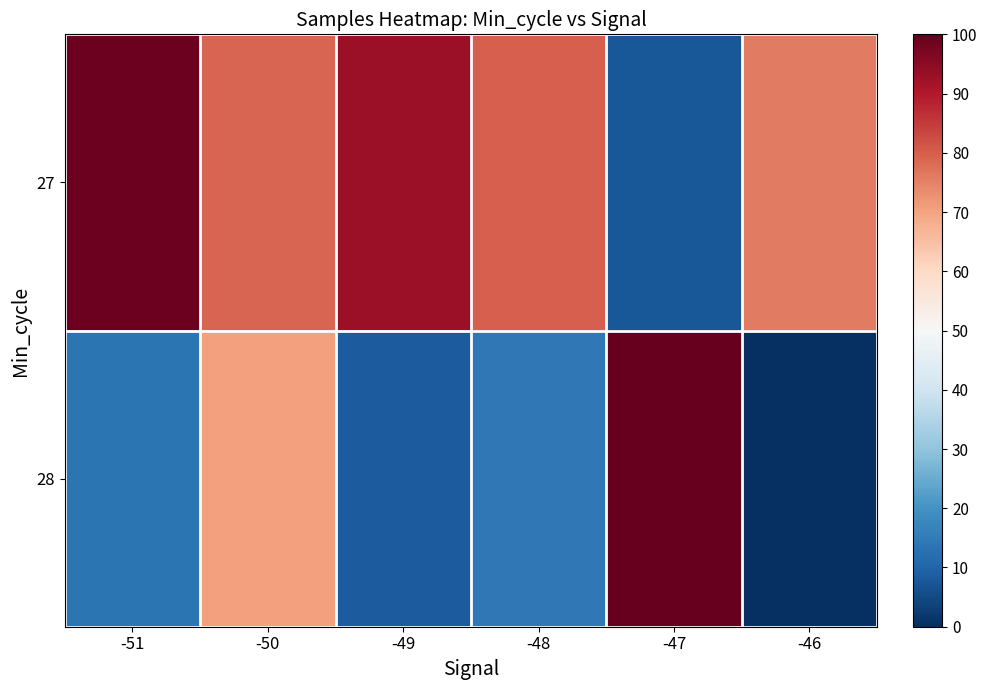

Reading right to left, extract all data points from this chart.

27: -46=76.0	-47=7.5	-48=79.7	-49=93.0	-50=79.1	-51=99.0
28: -46=0.0	-47=100.0	-48=14.4	-49=8.5	-50=70.3	-51=13.4